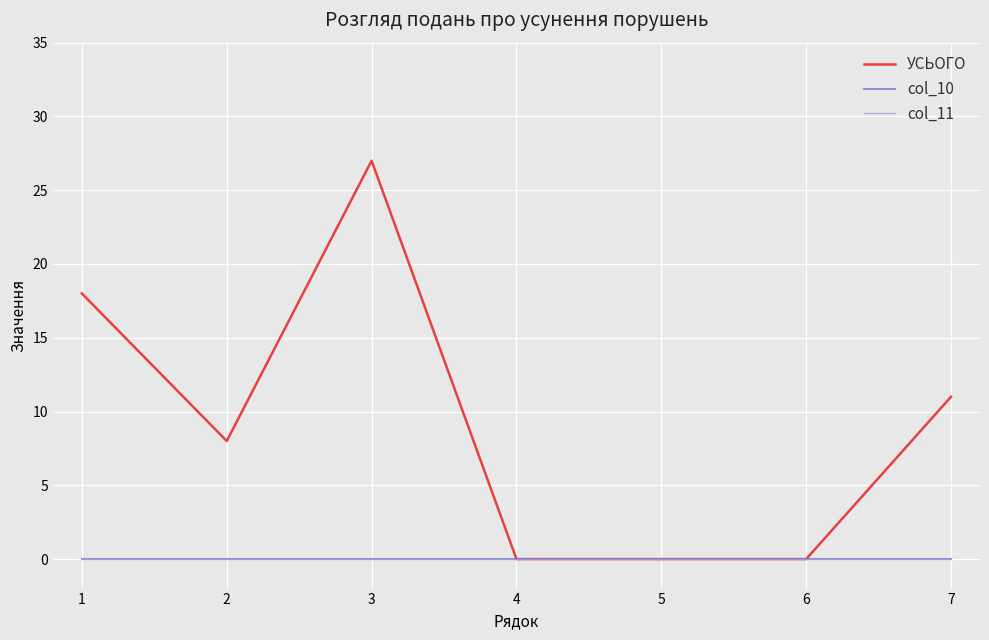

Which has a higher value, 7 or 1?

1